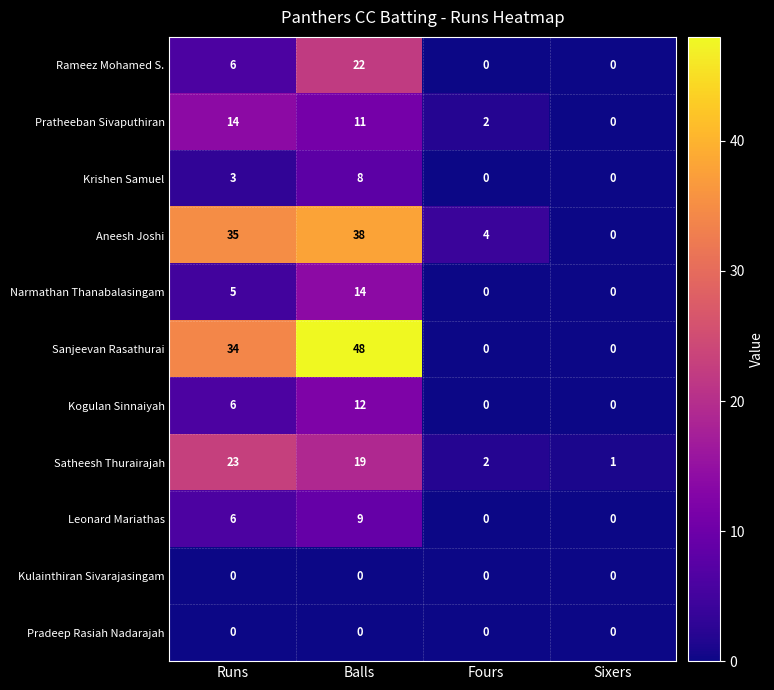

Rank the categories by Satheesh Thurairajah value from lowest to highest.

Sixers, Fours, Balls, Runs